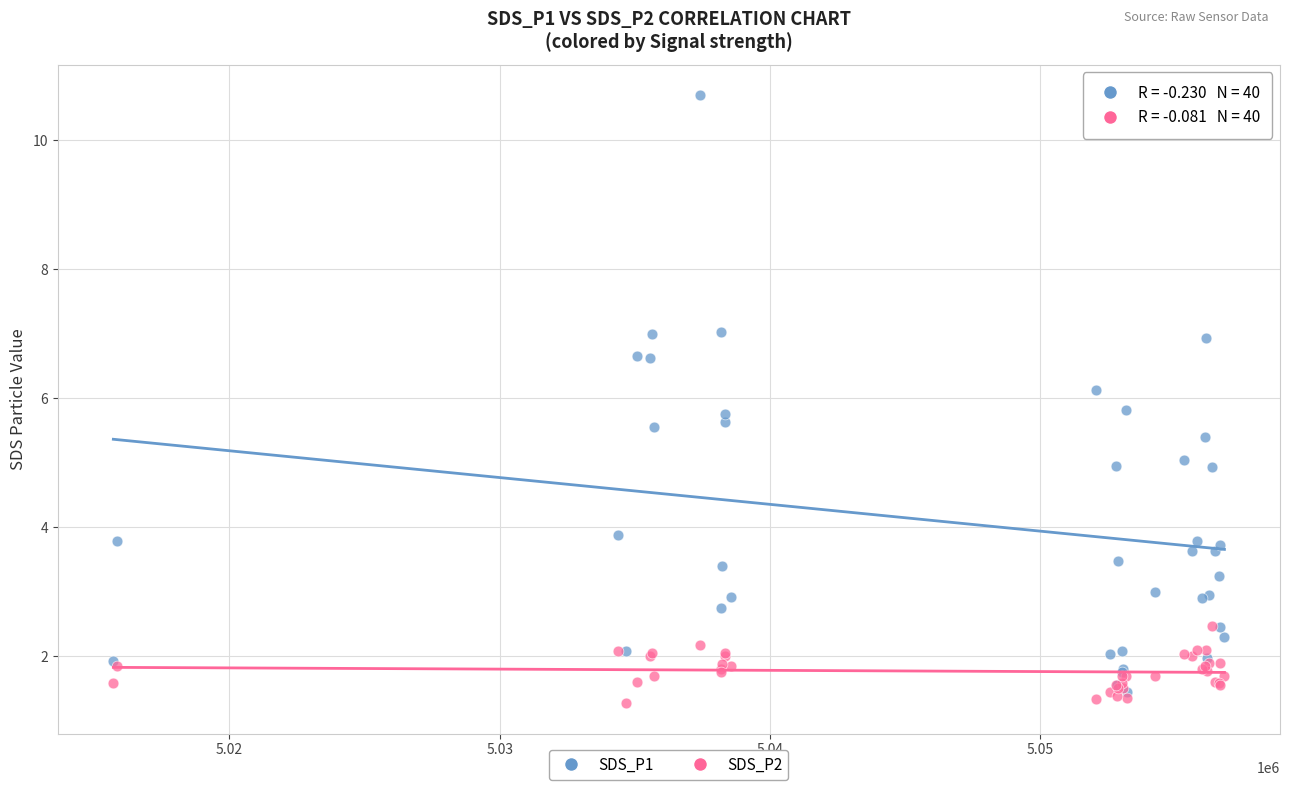

What are all the series names shown in the legend?

SDS_P1, SDS_P2